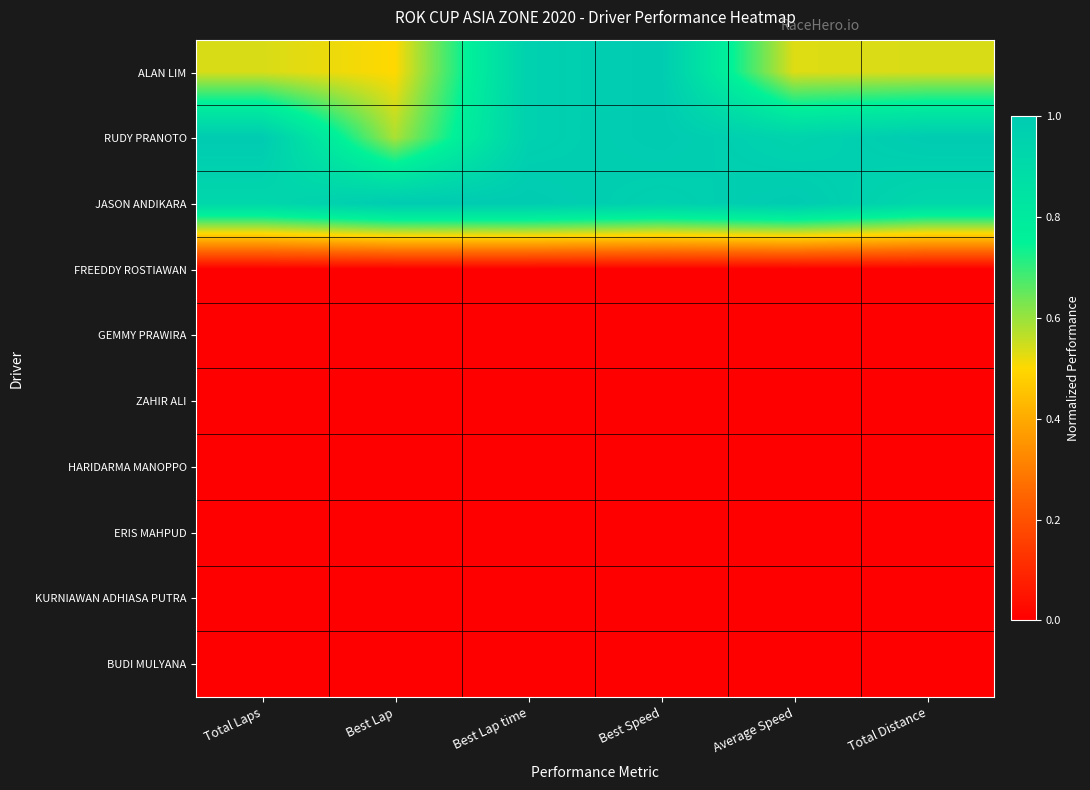

Rank the series by their maximum value, from lowest to highest.

FREEDDY ROSTIAWAN, GEMMY PRAWIRA, ZAHIR ALI, HARIDARMA MANOPPO, ERIS MAHPUD, KURNIAWAN ADHIASA PUTRA, BUDI MULYANA, ALAN LIM, RUDY PRANOTO, JASON ANDIKARA